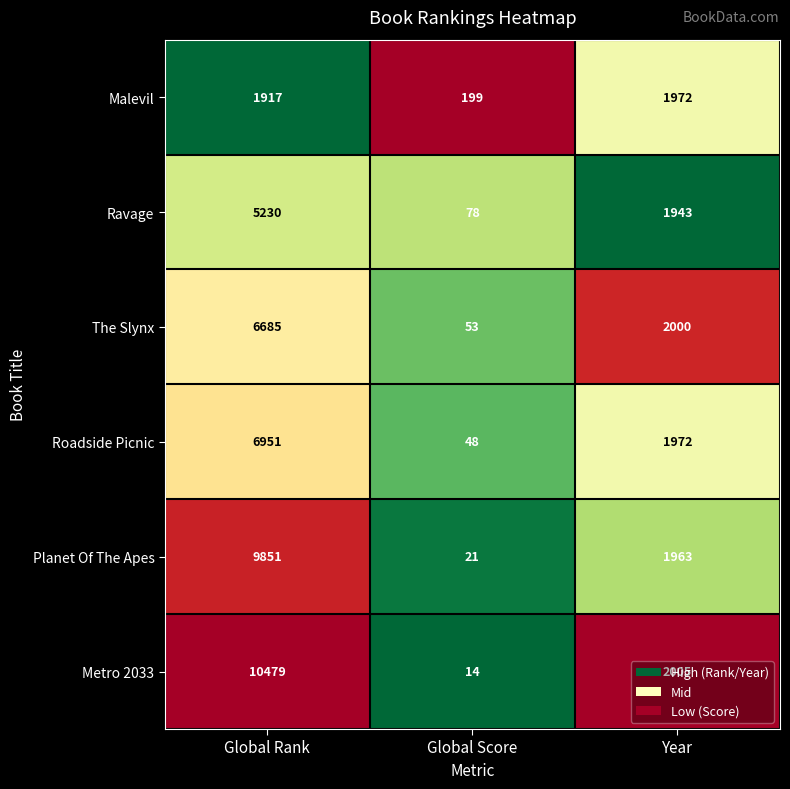

The Metro 2033 series shows 2005 at Year. True or false?

True